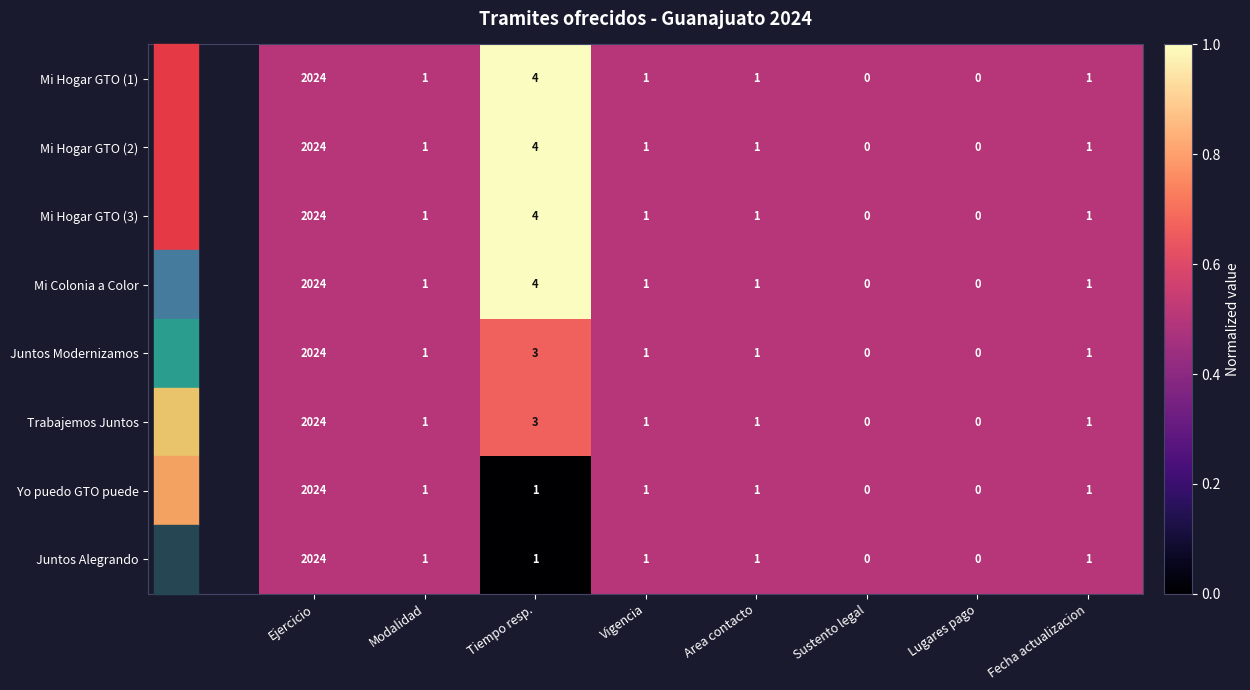

What is the highest value of the Mi Hogar GTO (2) series?

2024